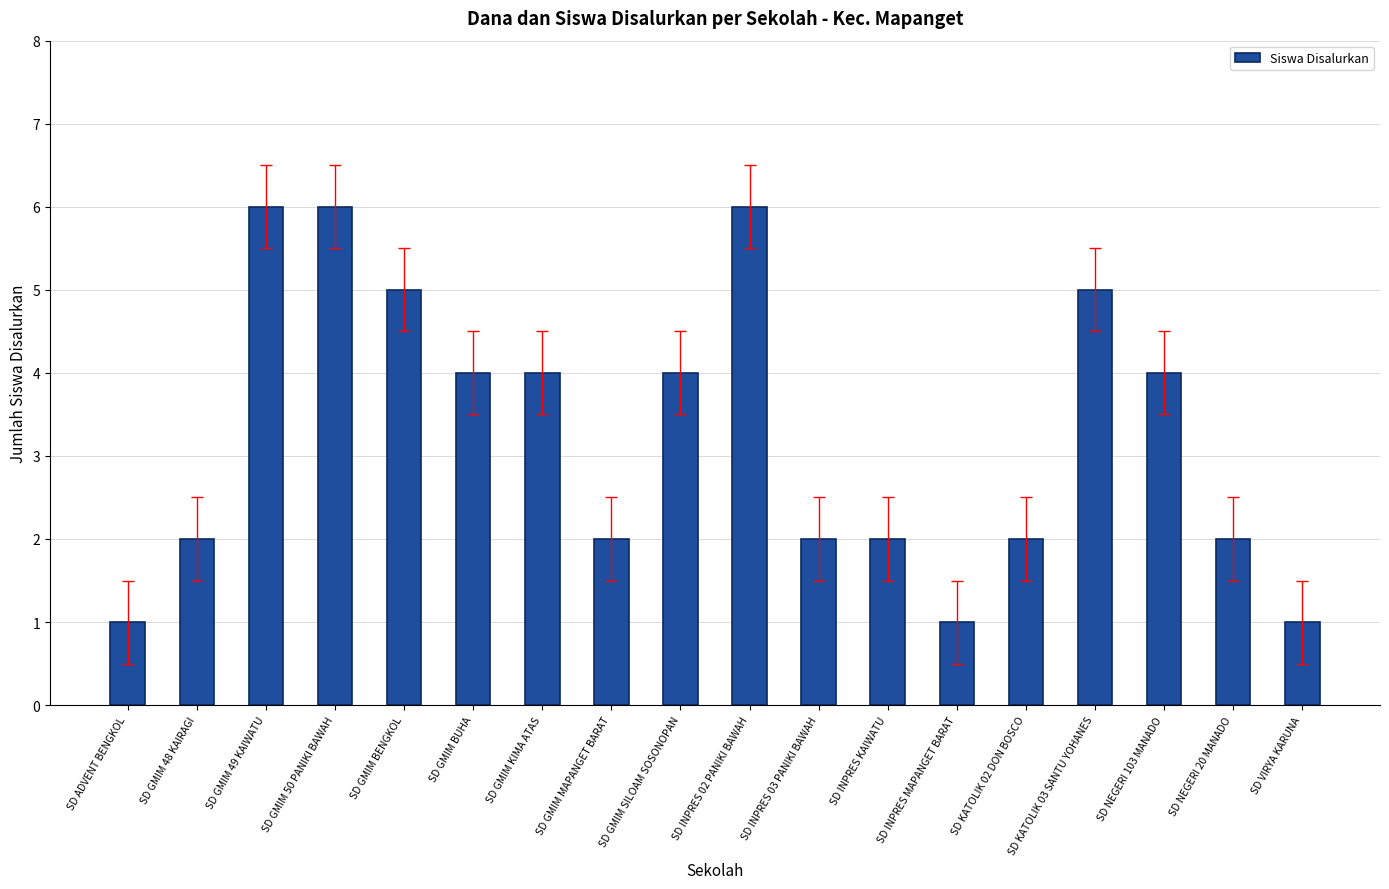

What is the sum of the values at SD GMIM BUHA and SD KATOLIK 02 DON BOSCO?

6